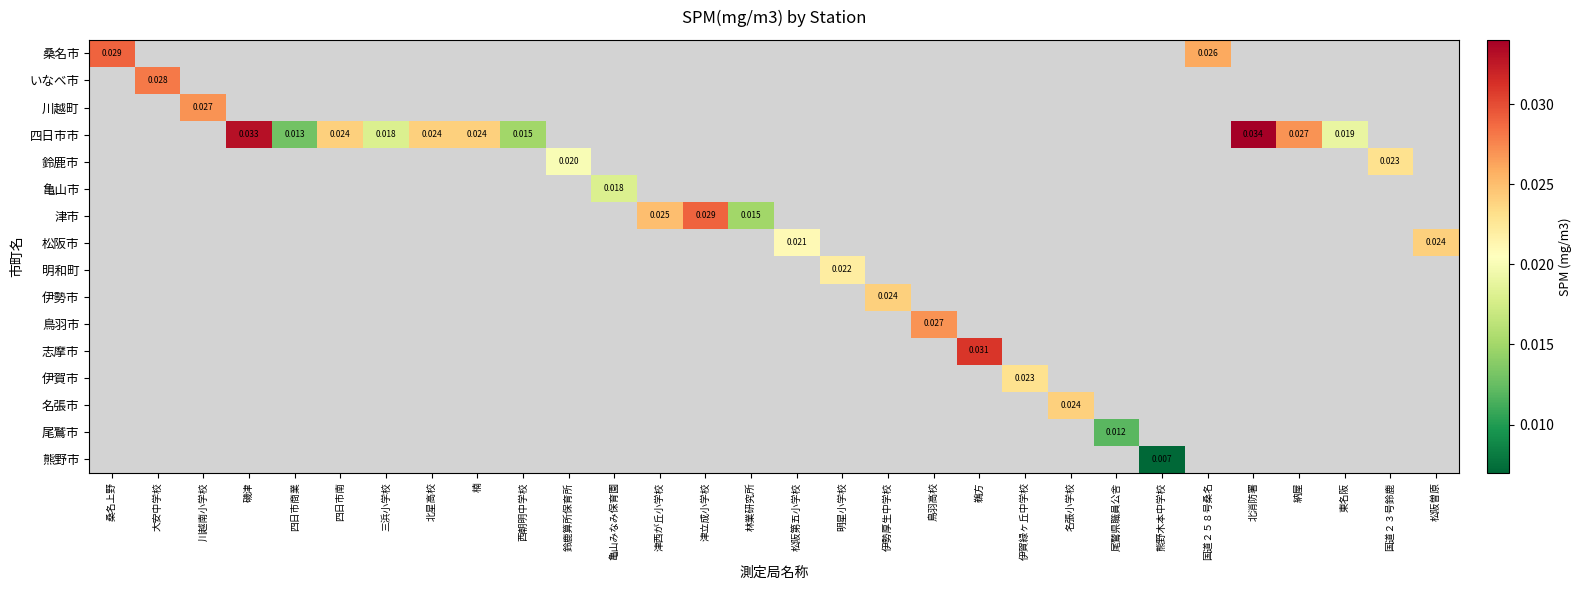

At how many categories does at least one series exceed 0?

30